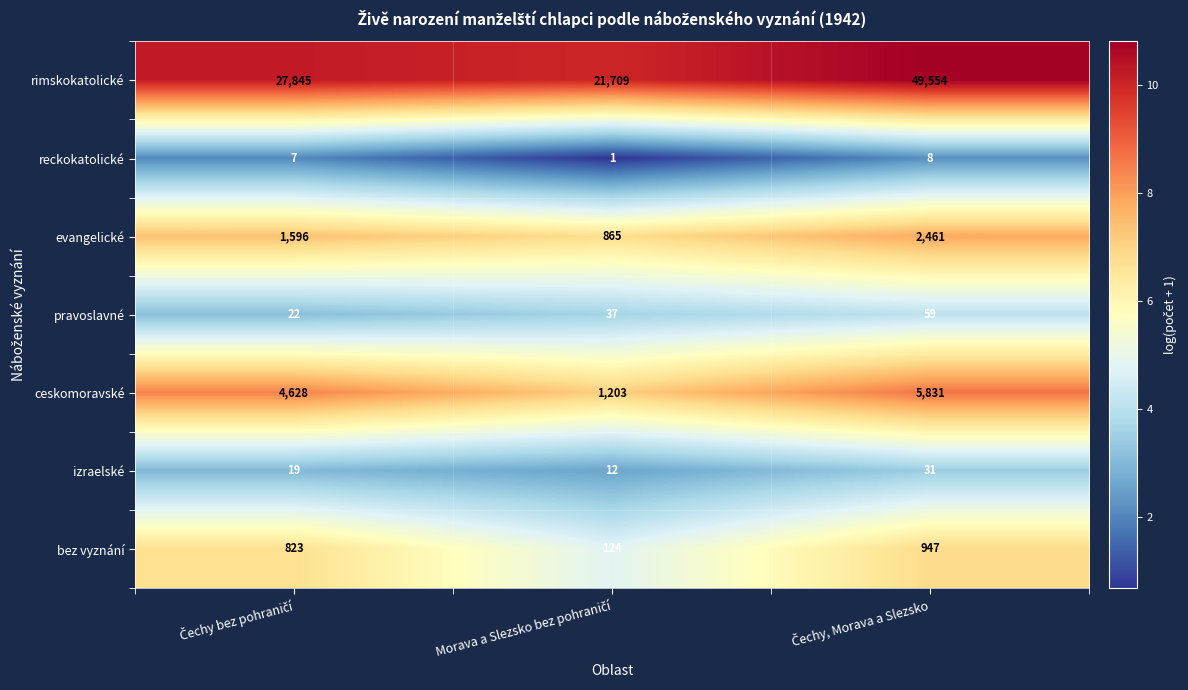

Which series has the largest total across all categories?

rimskokatolické